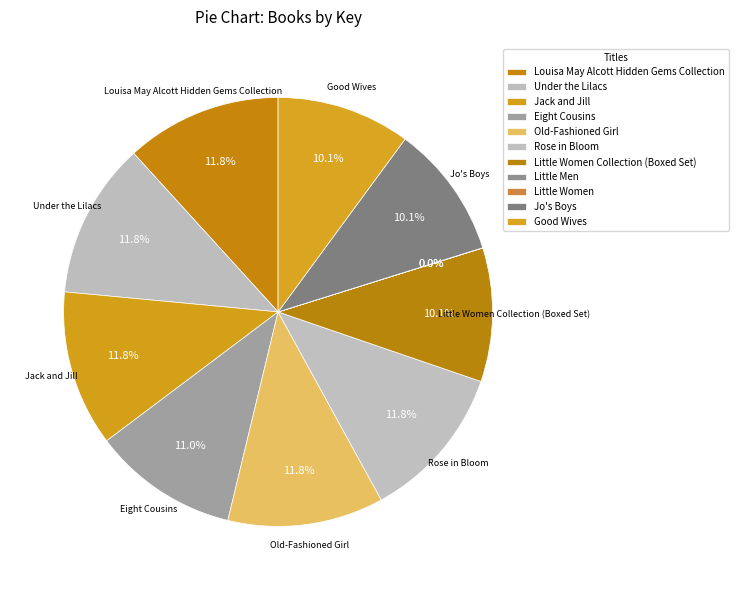

How many segments does this pie chart have?

11